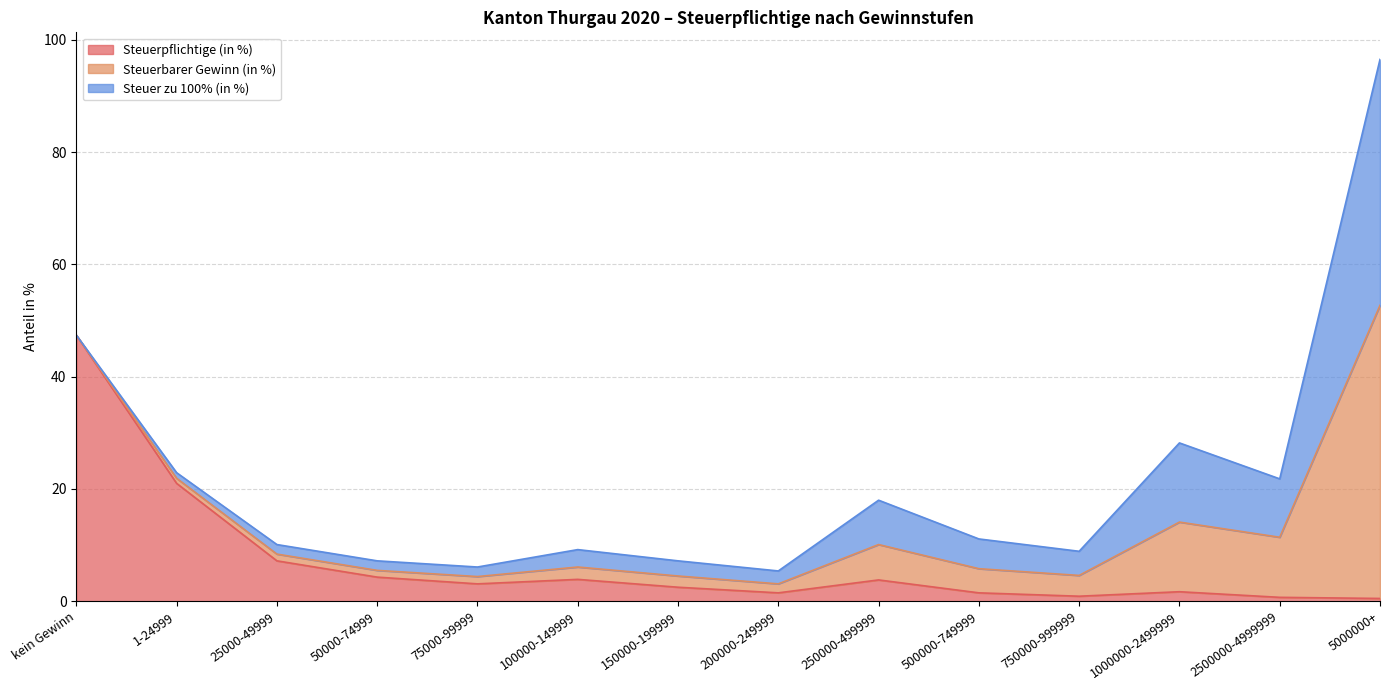

Which category has the lowest value in the Steuerpflichtige (in %) series?

5000000+